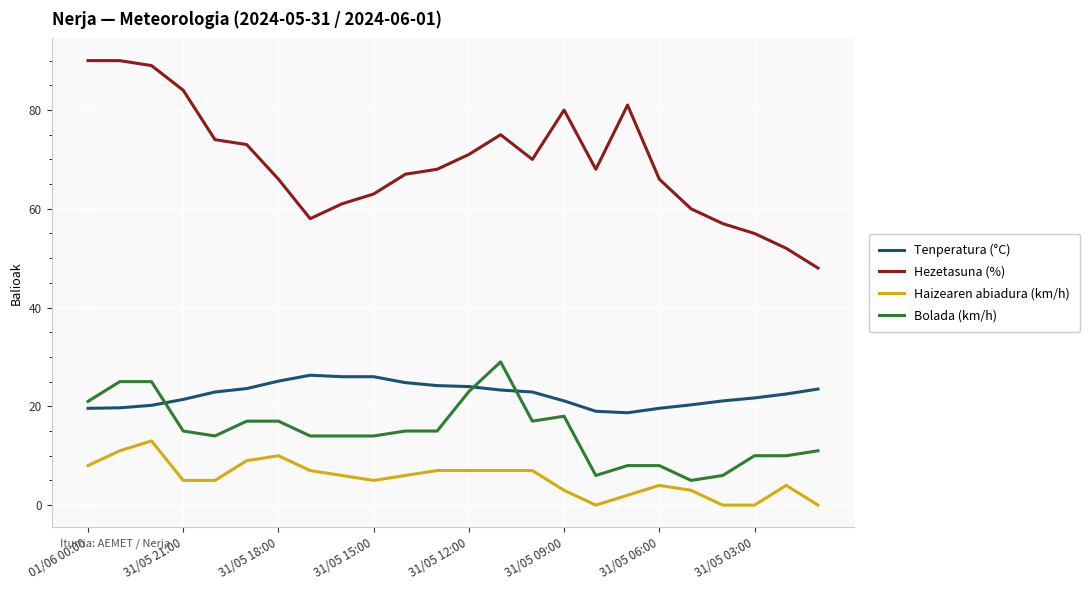

What is the maximum value for Haizearen abiadura (km/h)?

13.0